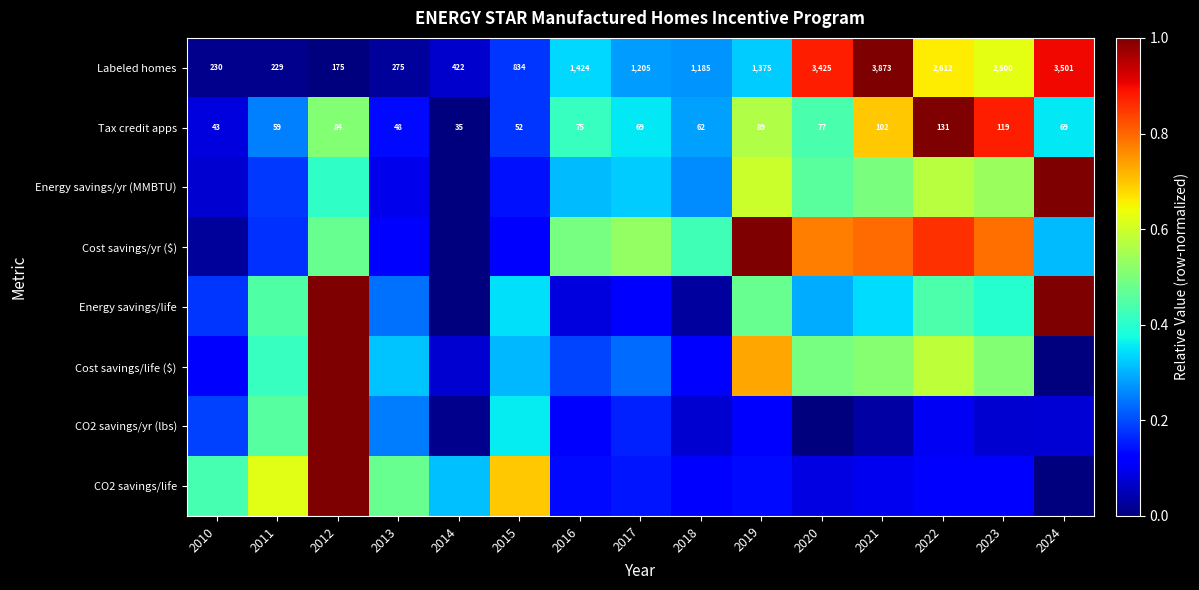

At how many categories does at least one series exceed 0?

15